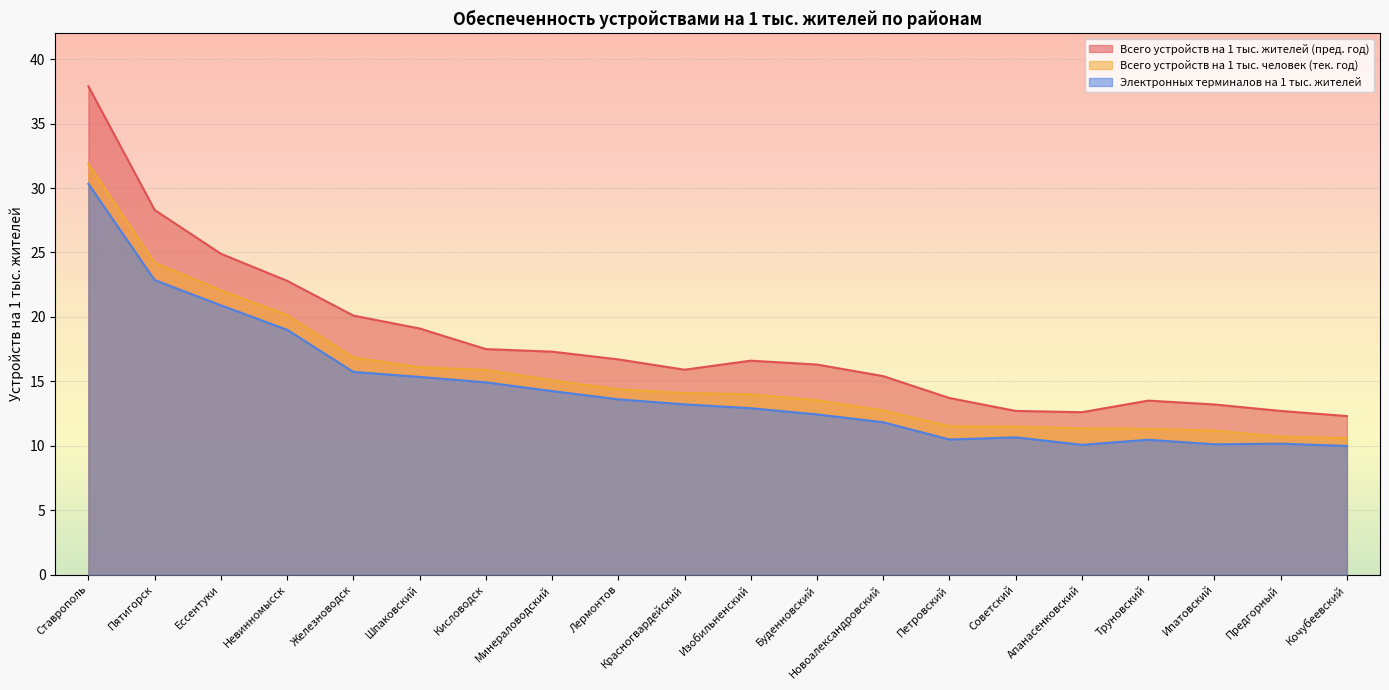

Which has a higher value, Пятигорск or Красногвардейский?

Пятигорск